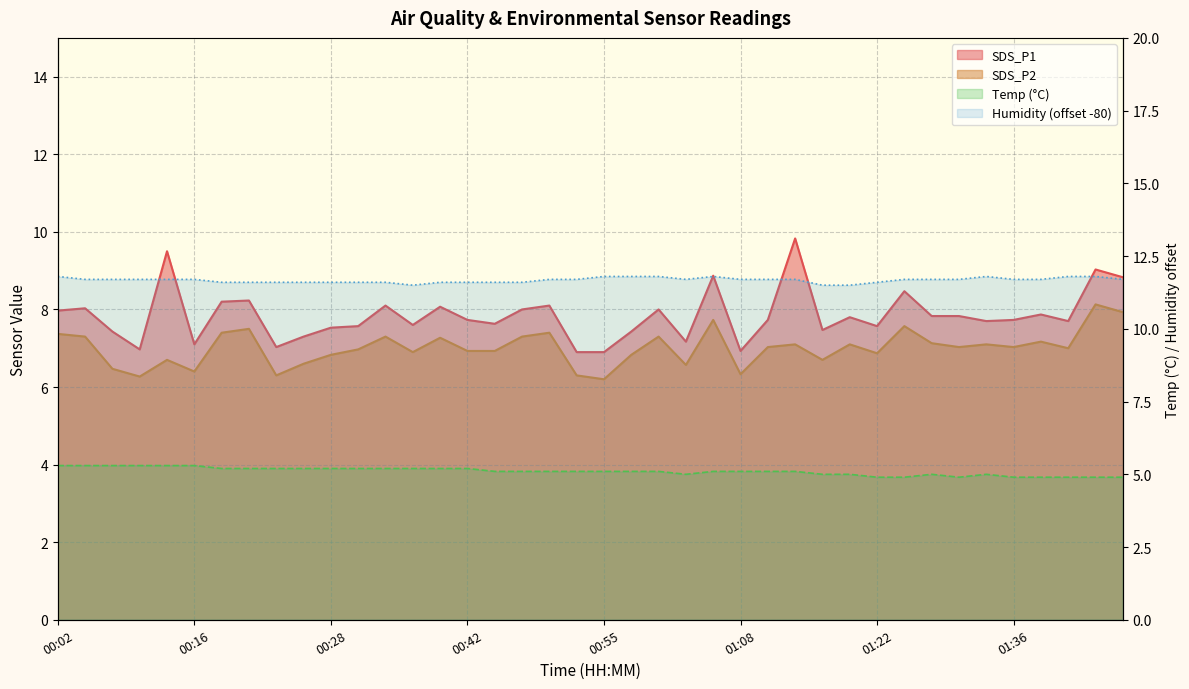

True or false: SDS_P2 and SDS_P1 intersect in this chart.

False